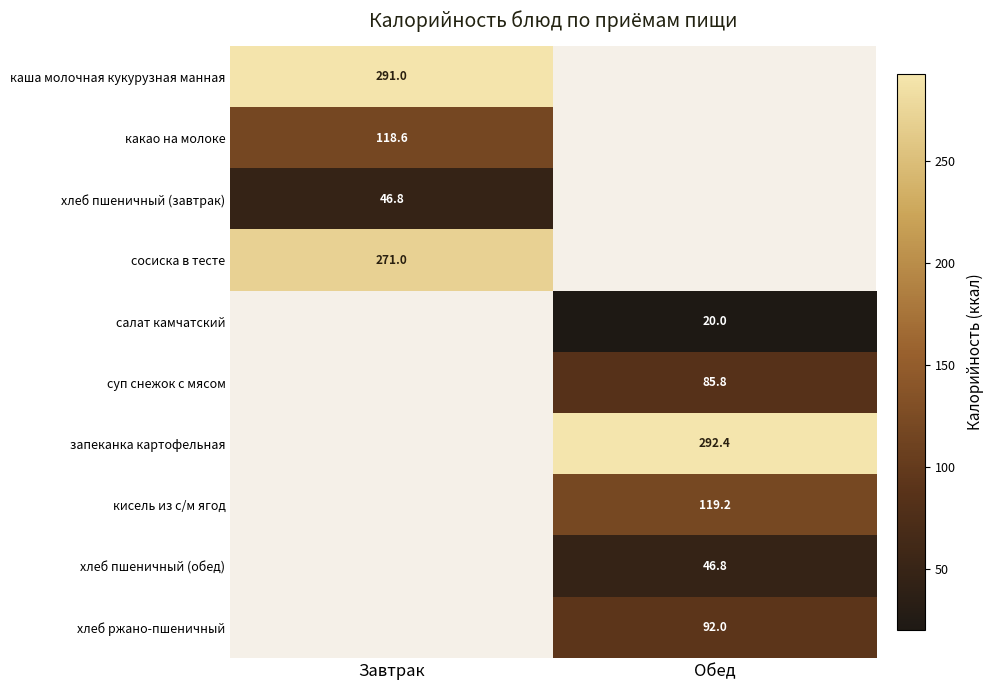

The value of каша молочная кукурузная манная at Завтрак is 291.0. True or false?

True